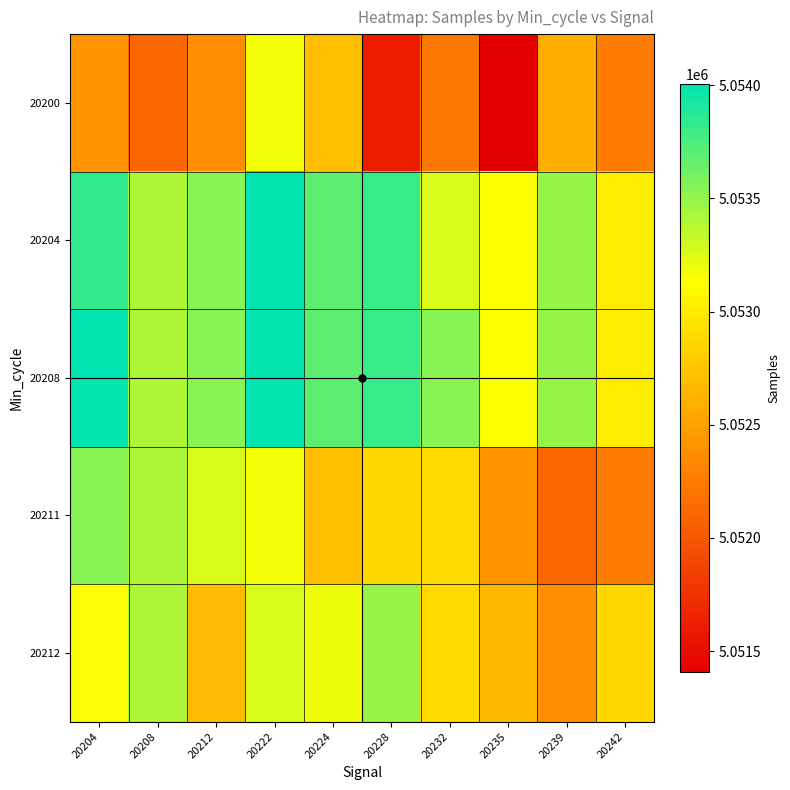

At how many categories does at least one series exceed 5053806?

3